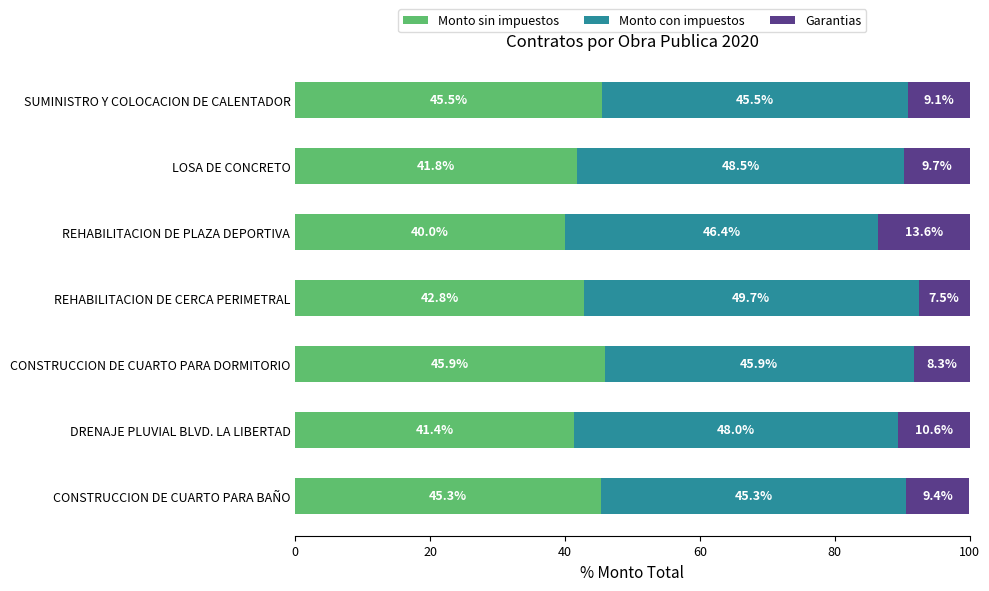

What is the difference between the maximum and minimum values in the Monto sin impuestos series?

5.9